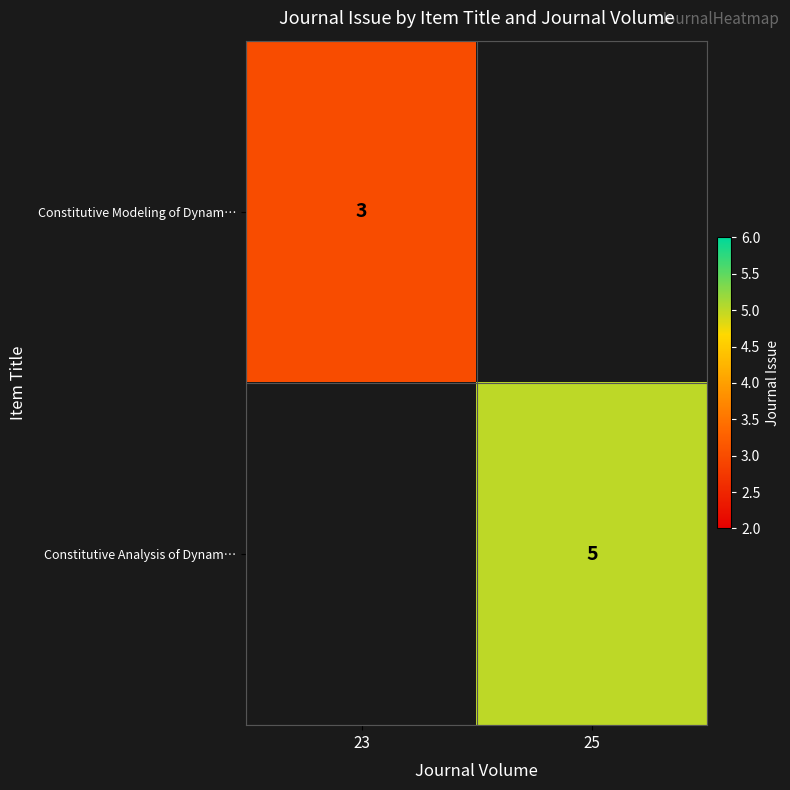

True or false: Constitutive Analysis of Dynam… has a value of 3.5 at 25.

False